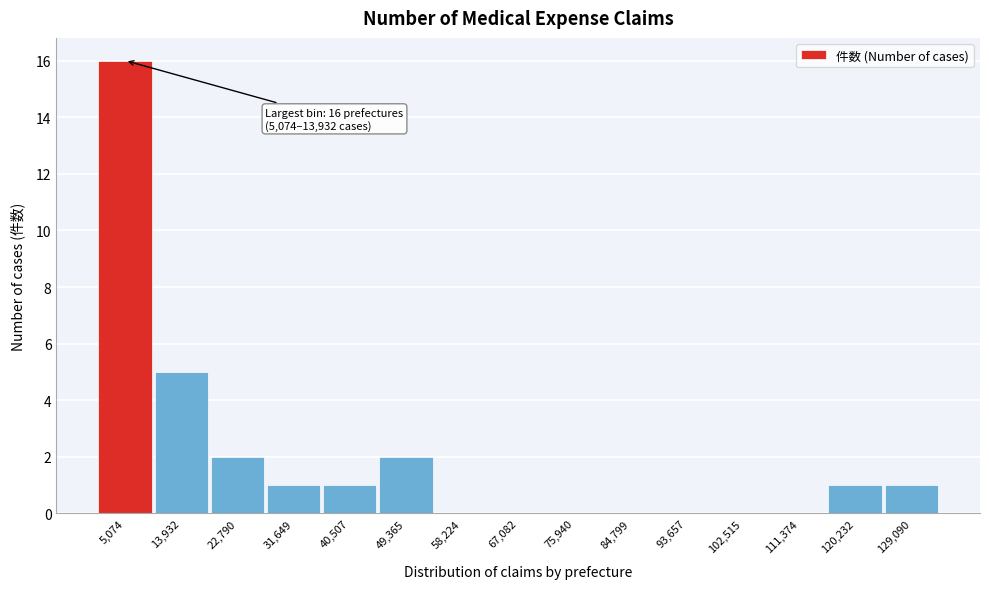

Reading left to right, extract all data points from this chart.

5,074=16	13,932=5	22,790=2	31,649=1	40,507=1	49,365=2	58,224=0	67,082=0	75,940=0	84,799=0	93,657=0	102,515=0	111,374=0	120,232=1	129,090=1